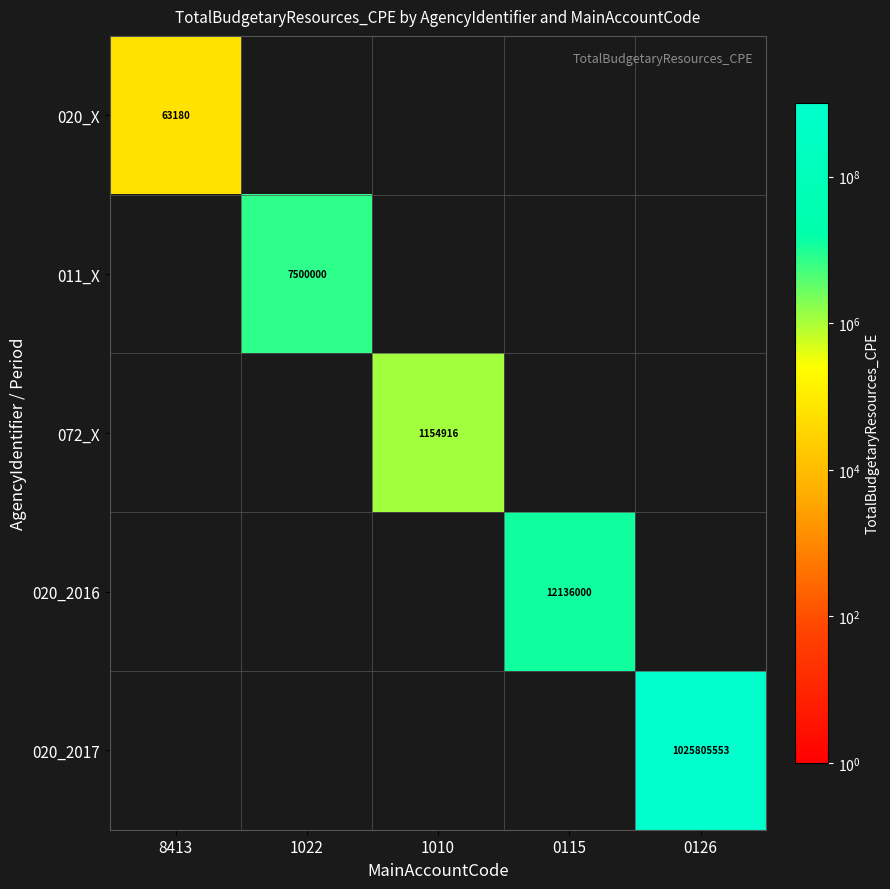

The 072_X series shows 2049620 at 1010. True or false?

False